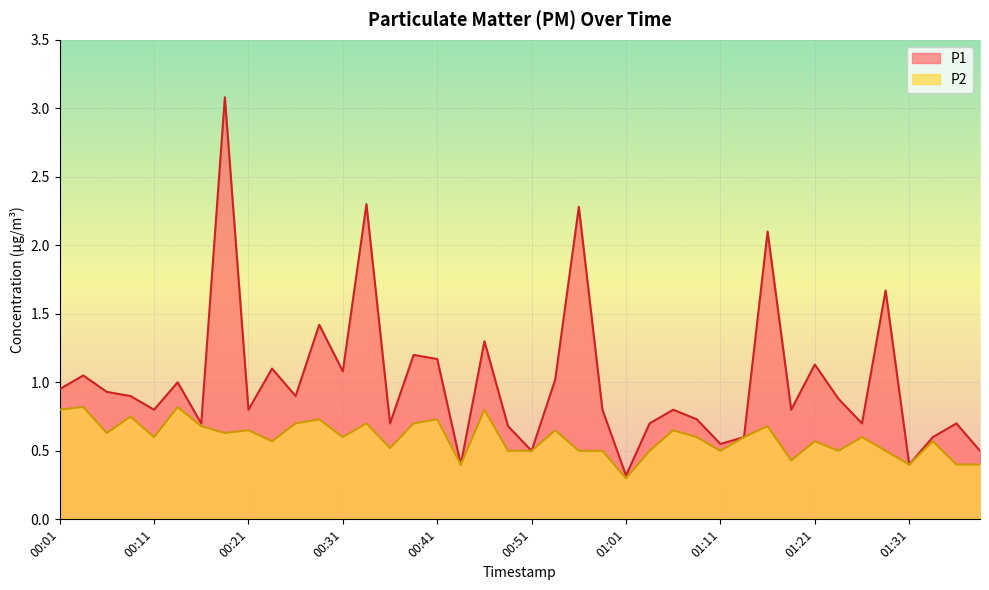

The value of P1 at 00:49 is 0.5. True or false?

False